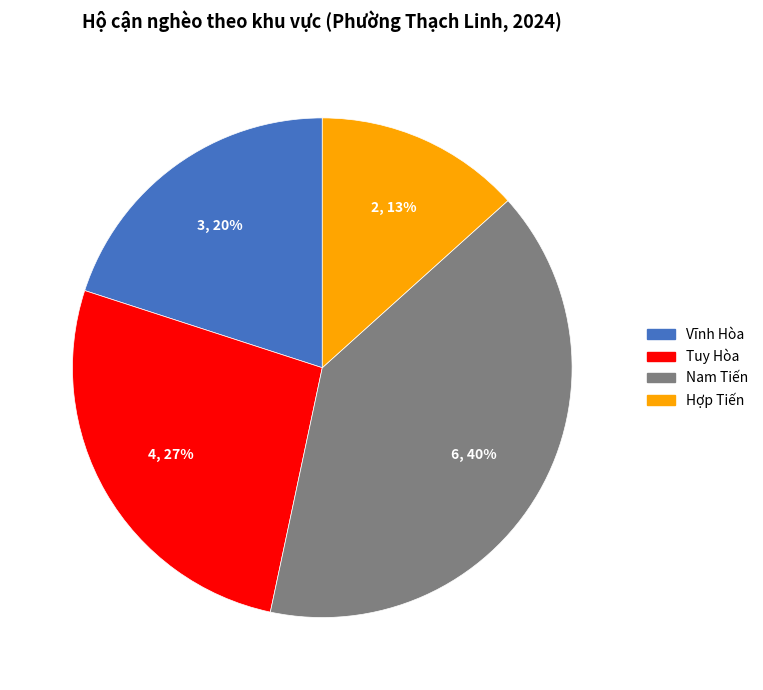

Does any single category account for the majority?

No